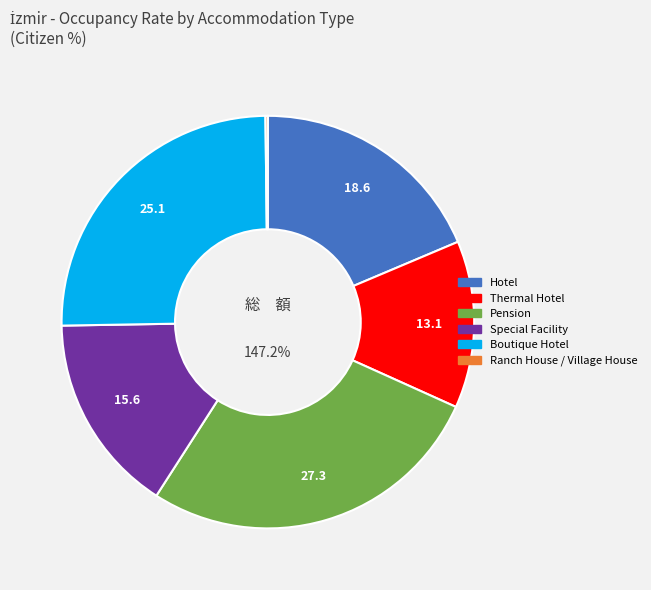

Is there a majority slice in this chart?

No